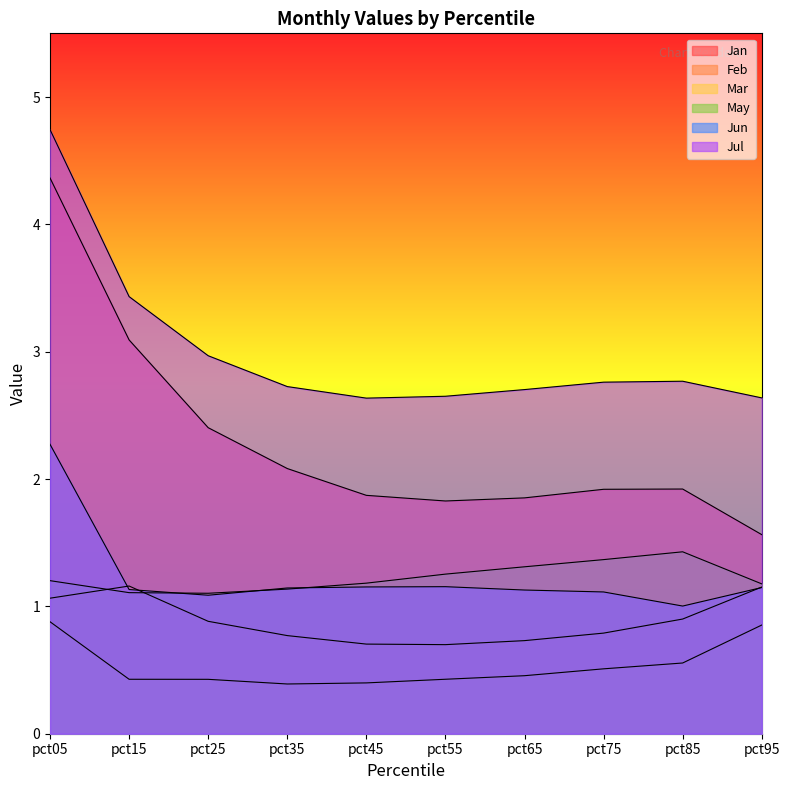

Reading left to right, what are all the values shown in this chart?

Jan: pct05=4.4	pct15=3.1	pct25=2.4	pct35=2.1	pct45=1.9	pct55=1.8	pct65=1.9	pct75=1.9	pct85=1.9	pct95=1.6
Feb: pct05=1.1	pct15=1.2	pct25=0.9	pct35=0.8	pct45=0.7	pct55=0.7	pct65=0.7	pct75=0.8	pct85=0.9	pct95=1.2
Mar: pct05=0.9	pct15=0.4	pct25=0.4	pct35=0.4	pct45=0.4	pct55=0.4	pct65=0.5	pct75=0.5	pct85=0.6	pct95=0.9
May: pct05=1.2	pct15=1.1	pct25=1.1	pct35=1.1	pct45=1.2	pct55=1.3	pct65=1.3	pct75=1.4	pct85=1.4	pct95=1.2
Jun: pct05=2.3	pct15=1.1	pct25=1.1	pct35=1.1	pct45=1.2	pct55=1.2	pct65=1.1	pct75=1.1	pct85=1.0	pct95=1.1
Jul: pct05=4.7	pct15=3.4	pct25=3.0	pct35=2.7	pct45=2.6	pct55=2.7	pct65=2.7	pct75=2.8	pct85=2.8	pct95=2.6